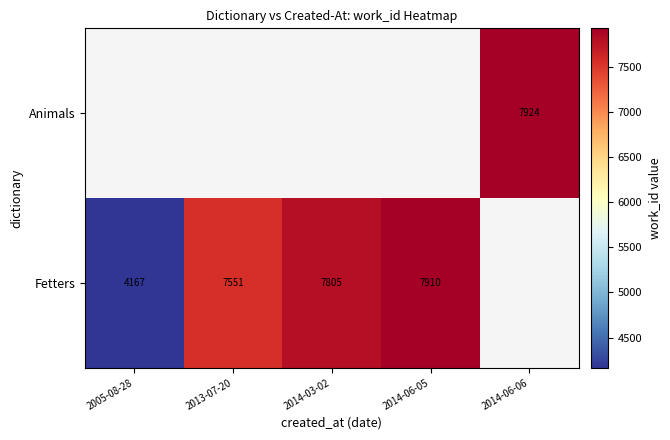

The value of Fetters at 2014-03-02 is 12991. True or false?

False